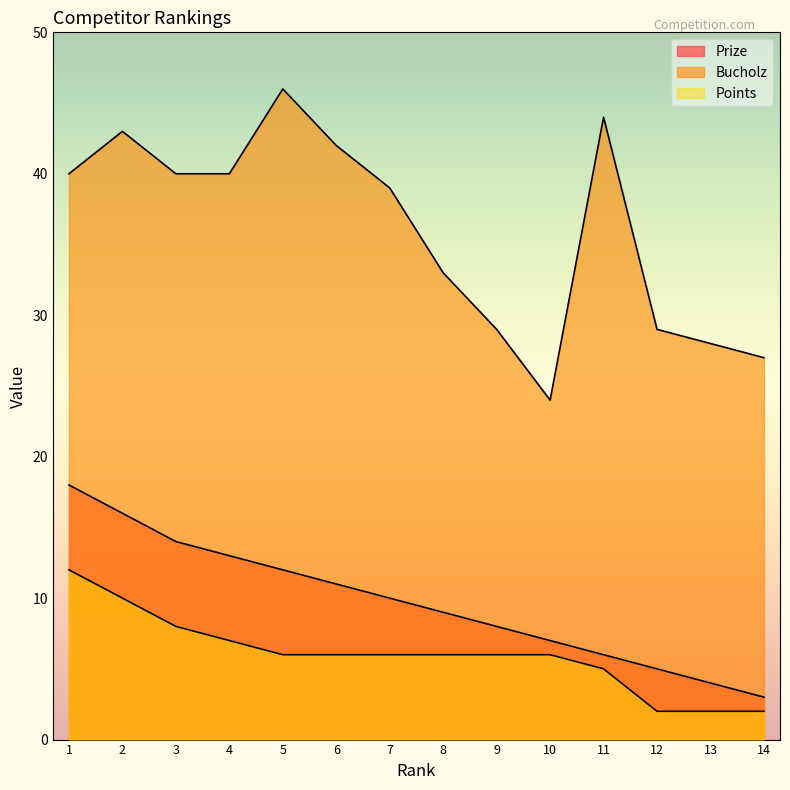

What is the difference between the maximum and second lowest values in the Prize series?

14